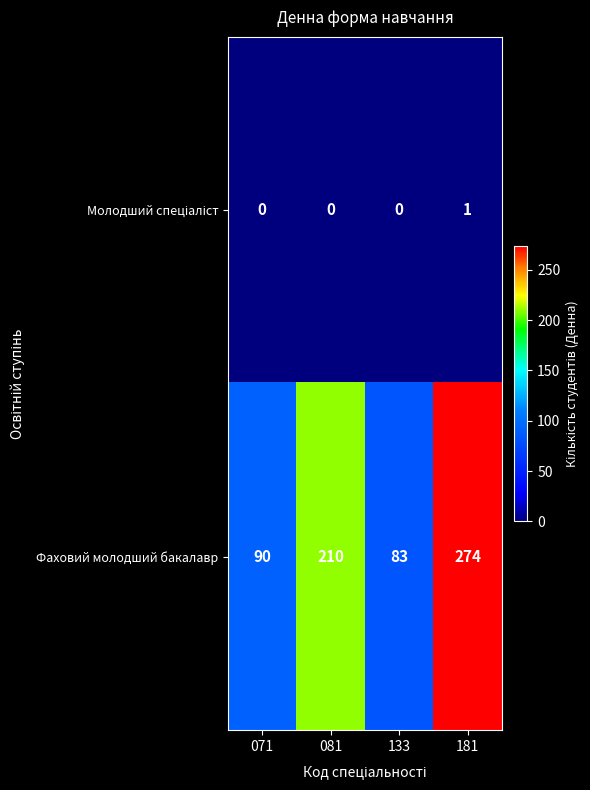

What is the sum of all Фаховий молодший бакалавр values?

657